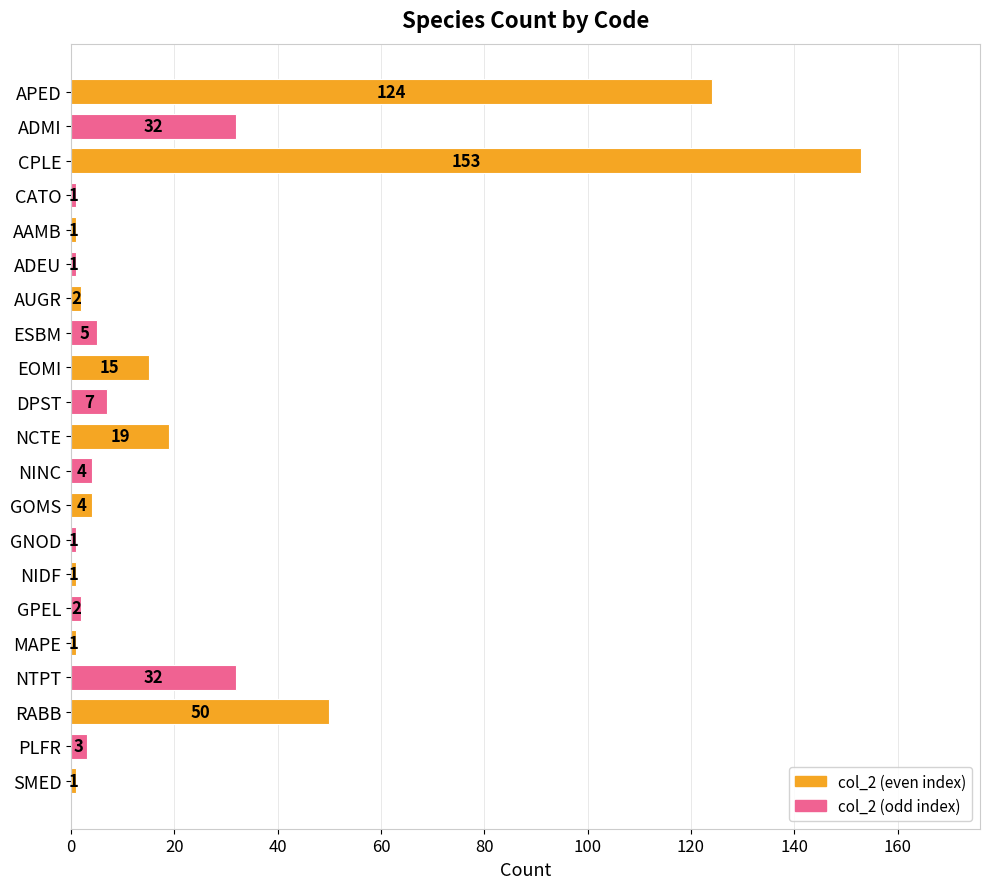

What is the maximum value shown in the chart?

153